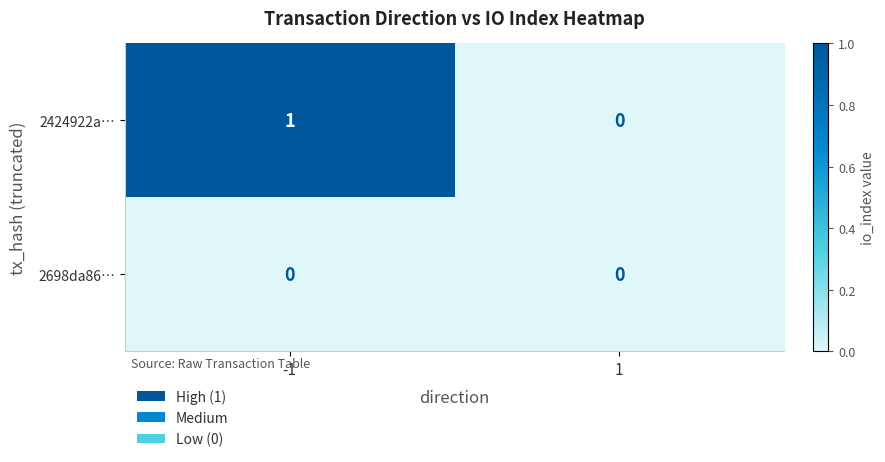

At which category is the sum across all series the highest?

-1